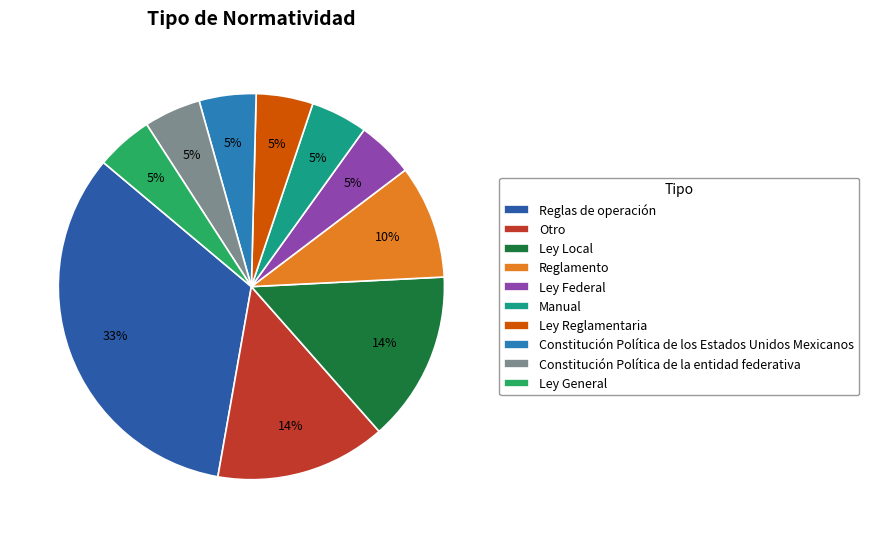

To the nearest percent, what is the average slice percentage?

10%